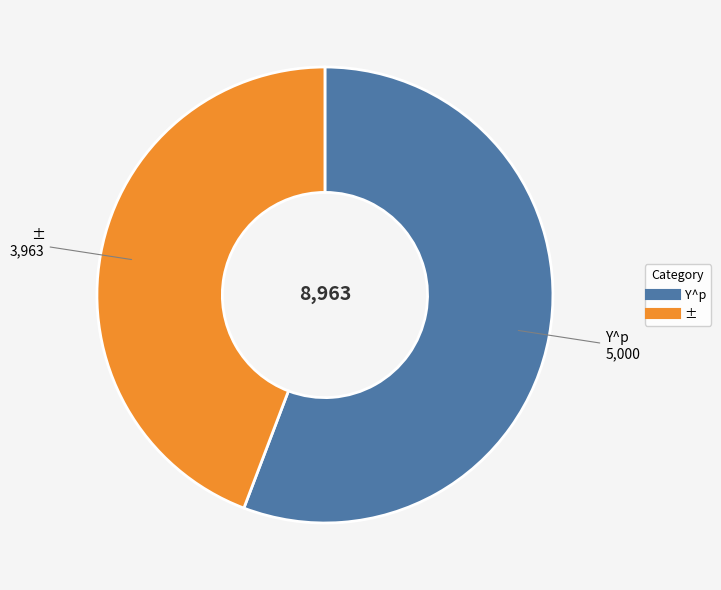

Which category has the smallest portion of the pie?

±